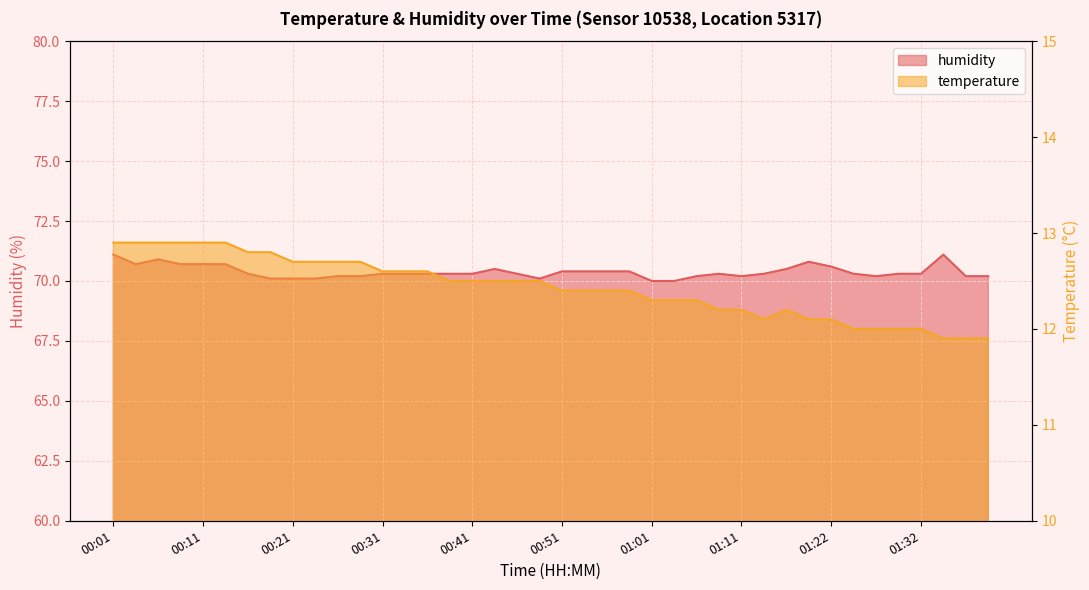

Reading right to left, transcribe all the data shown in this chart.

temperature: 01:39=11.9	01:37=11.9	01:34=11.9	01:32=12.0	01:29=12.0	01:27=12.0	01:24=12.0	01:22=12.1	01:19=12.1	01:17=12.2	01:14=12.1	01:11=12.2	01:09=12.2	01:06=12.3	01:03=12.3	01:01=12.3	00:58=12.4	00:56=12.4	00:53=12.4	00:51=12.4	00:48=12.5	00:46=12.5	00:43=12.5	00:41=12.5	00:38=12.5	00:36=12.6	00:33=12.6	00:31=12.6	00:28=12.7	00:26=12.7	00:23=12.7	00:21=12.7	00:18=12.8	00:16=12.8	00:13=12.9	00:11=12.9	00:08=12.9	00:06=12.9	00:03=12.9	00:01=12.9
humidity: 01:39=70.2	01:37=70.2	01:34=71.1	01:32=70.3	01:29=70.3	01:27=70.2	01:24=70.3	01:22=70.6	01:19=70.8	01:17=70.5	01:14=70.3	01:11=70.2	01:09=70.3	01:06=70.2	01:03=70.0	01:01=70.0	00:58=70.4	00:56=70.4	00:53=70.4	00:51=70.4	00:48=70.1	00:46=70.3	00:43=70.5	00:41=70.3	00:38=70.3	00:36=70.3	00:33=70.3	00:31=70.3	00:28=70.2	00:26=70.2	00:23=70.1	00:21=70.1	00:18=70.1	00:16=70.3	00:13=70.7	00:11=70.7	00:08=70.7	00:06=70.9	00:03=70.7	00:01=71.1